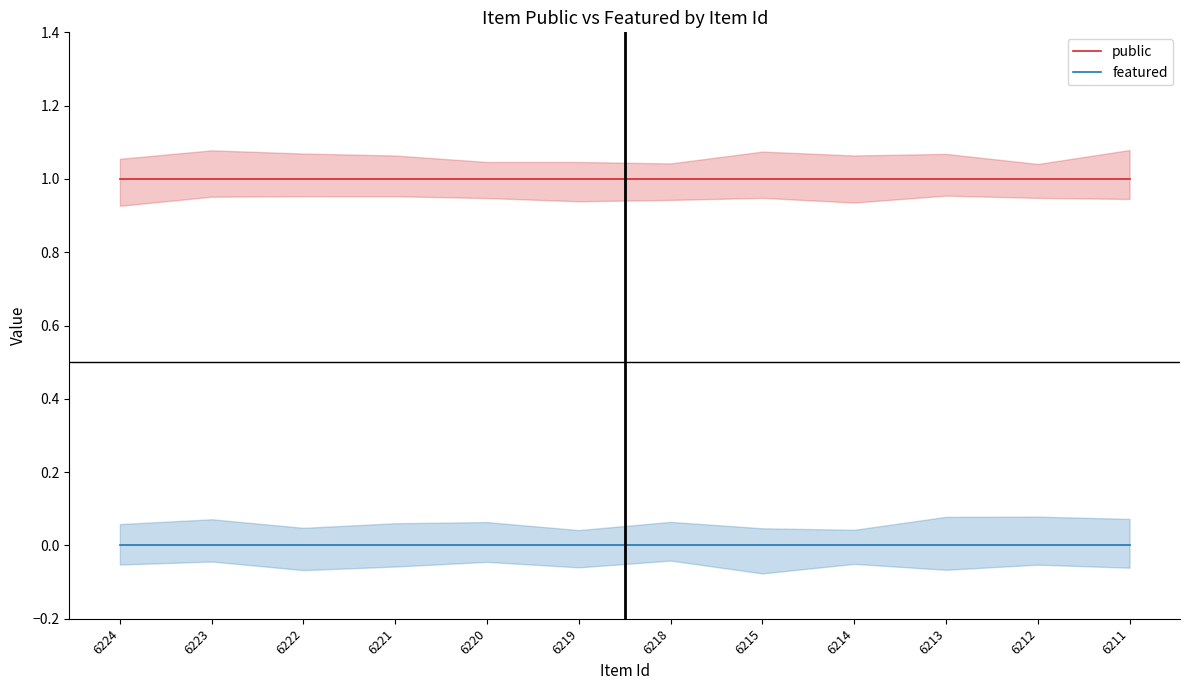

Between 6213 and 6218, which is larger?

6213